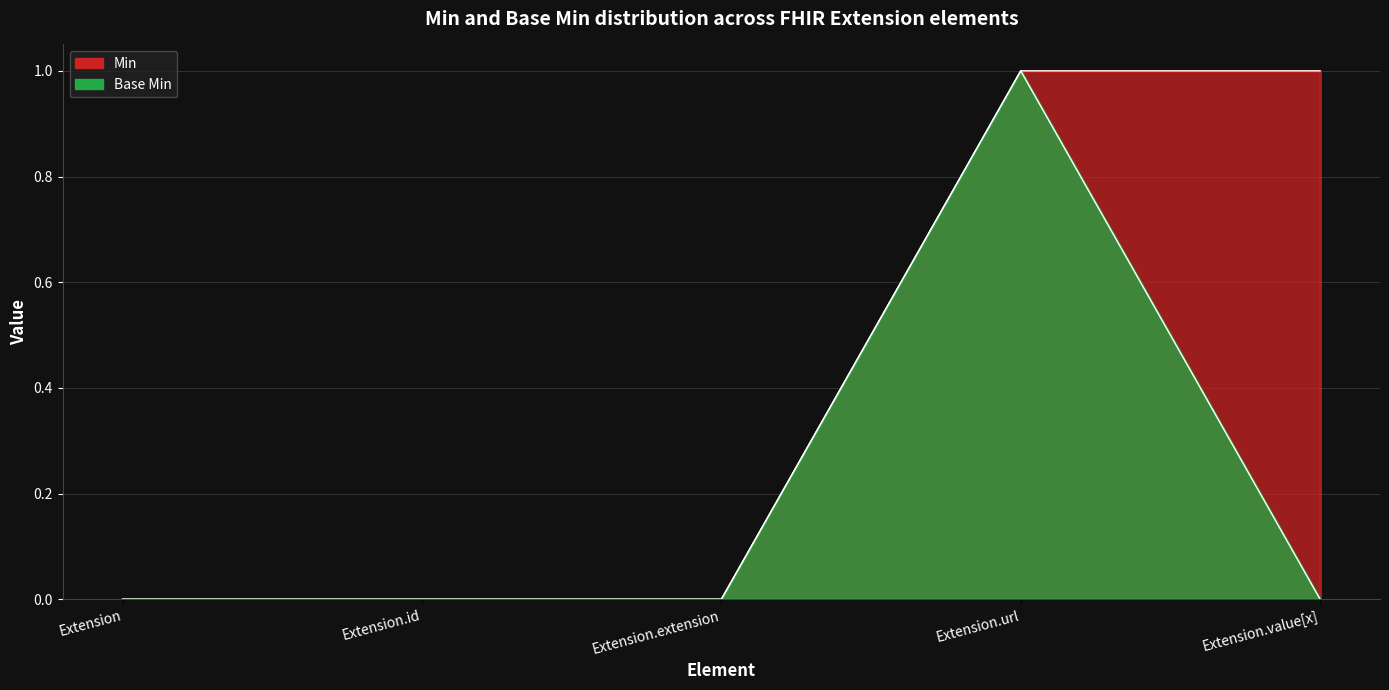

True or false: Base Min has more than 2 points higher than both neighbors.

False